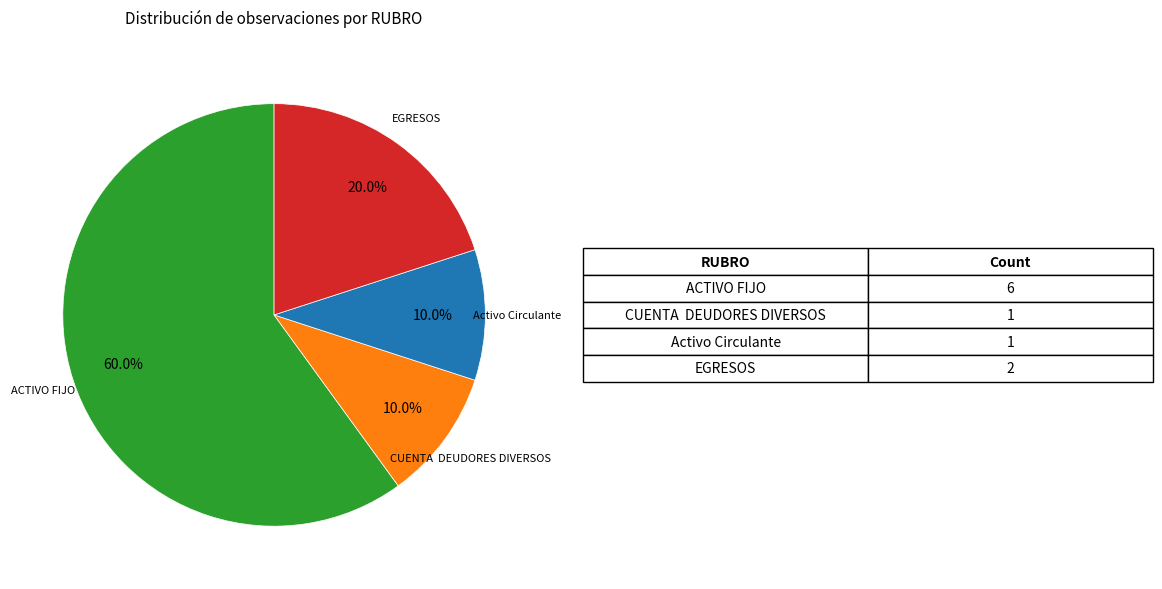

Is Activo Circulante the majority of the pie?

No